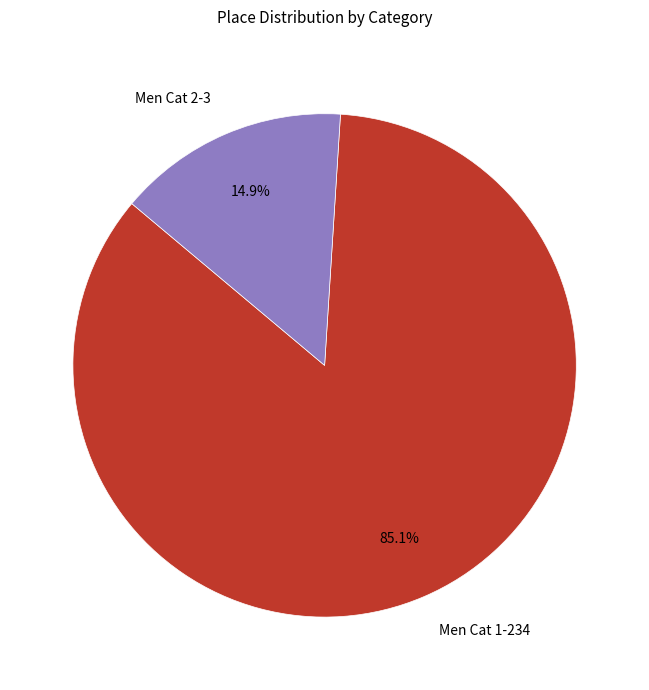

Is it true that Men Cat 1-234 is 90% of the pie?

False